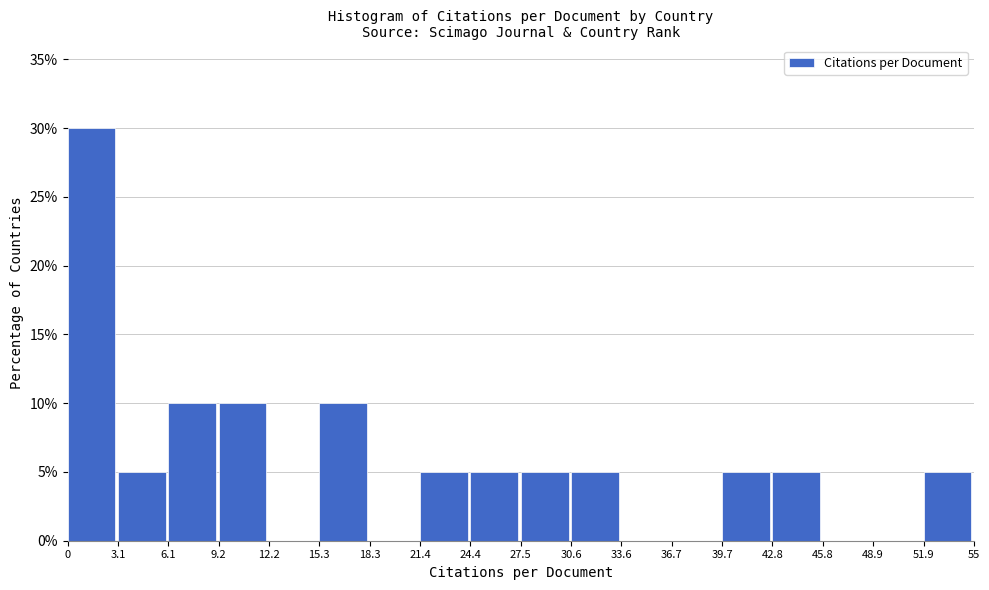

What is the height of the bar covering 39.7 to 42.8 on the x-axis? The values are not printed on the chart, so give them approximately, as read against the axis.

5